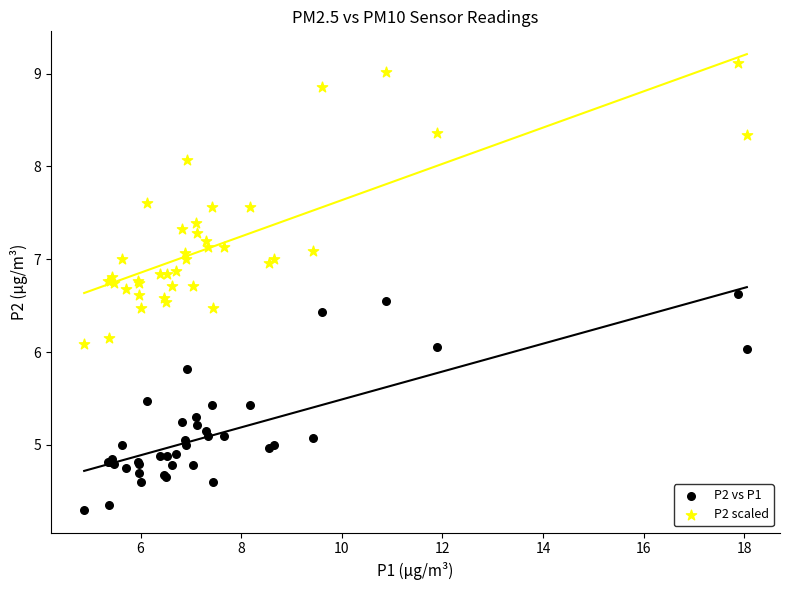

What are all the series names shown in the legend?

P2 vs P1, P2 scaled